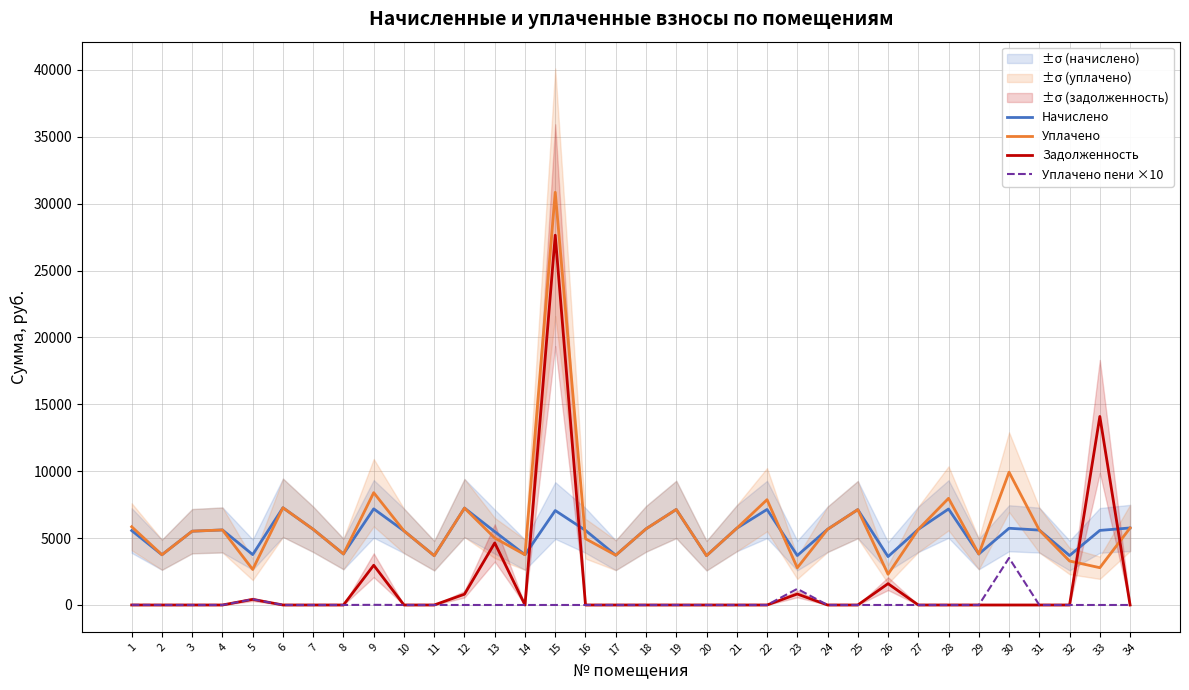

At which category does the chart reach its peak across all series?

15